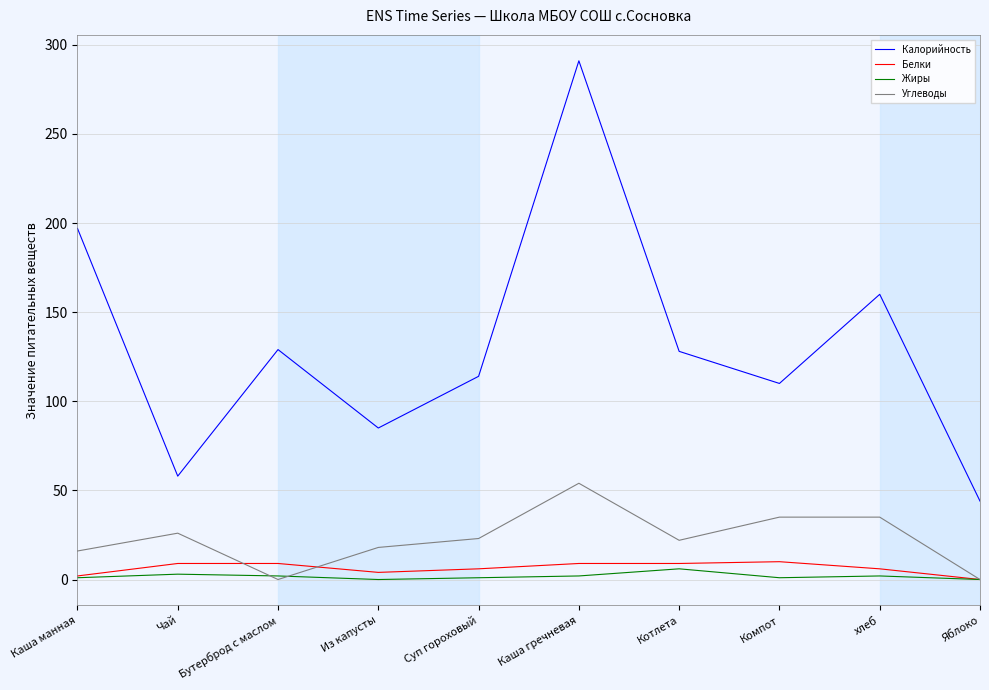

Where does the Углеводы series first go above 23?

Чай